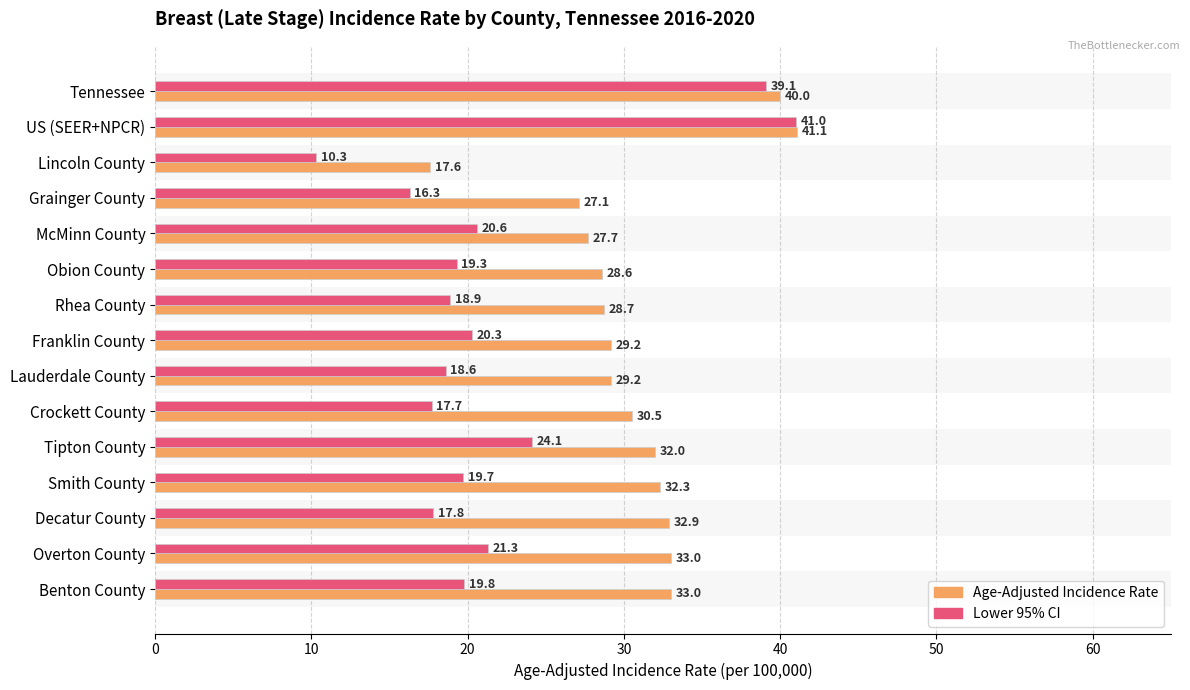

Which series has the largest total across all categories?

Age-Adjusted Incidence Rate